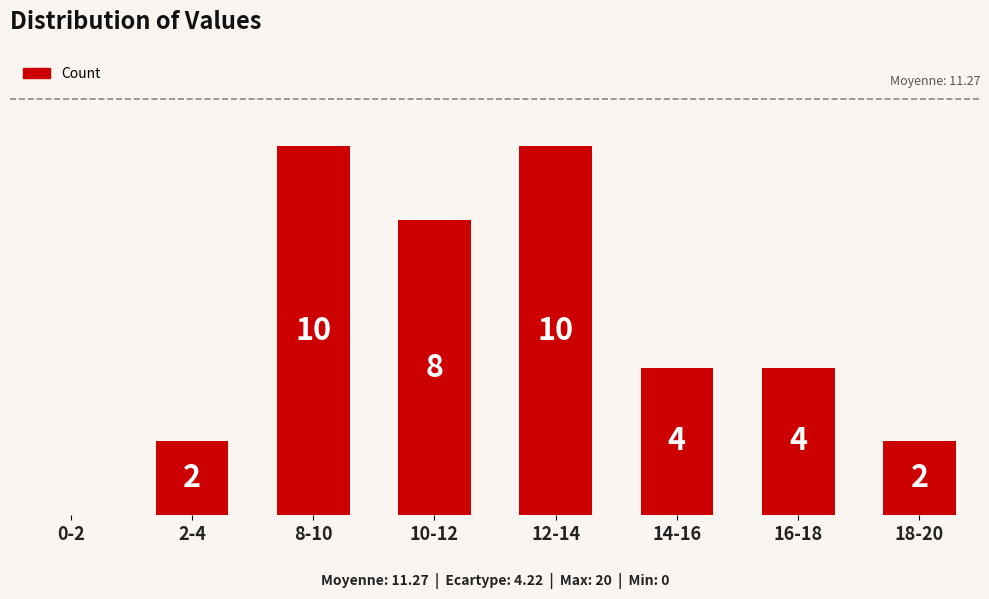

Where does the data first go above 4?

8-10